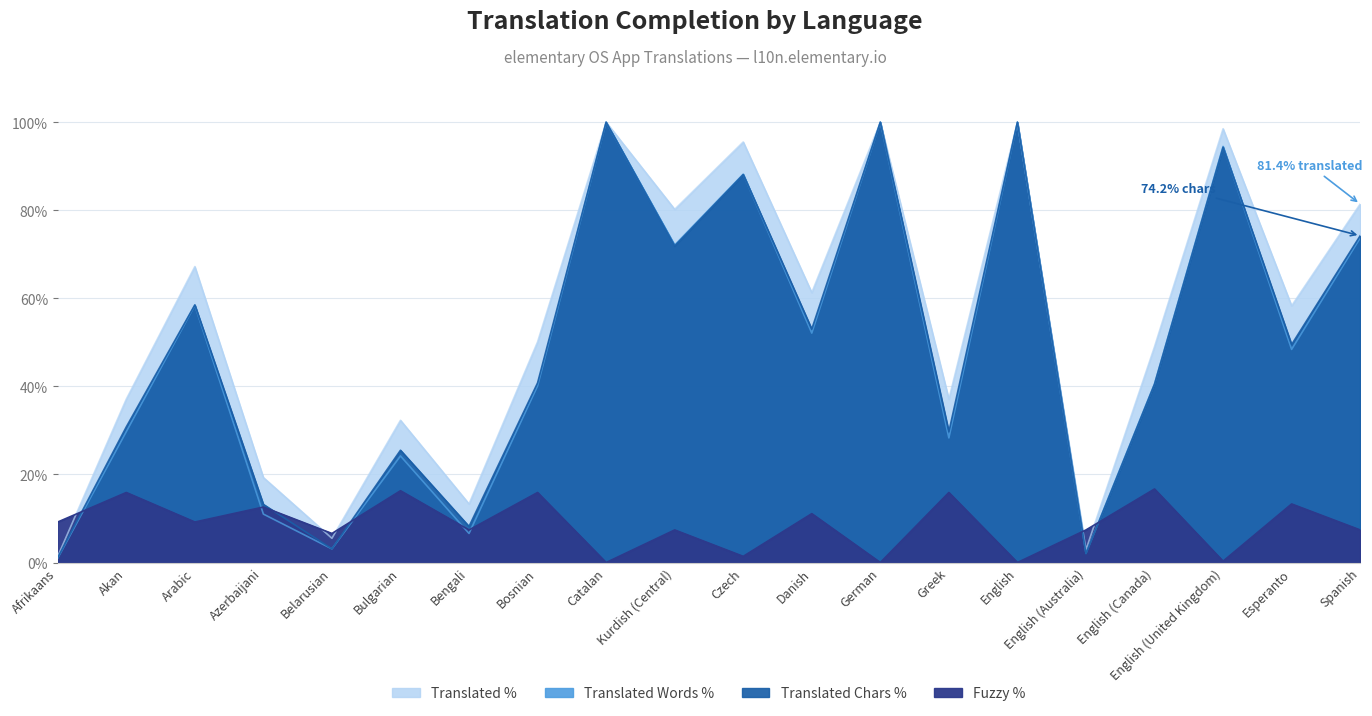

What are all the series names shown in the legend?

Translated %, Translated Words %, Translated Chars %, Fuzzy %